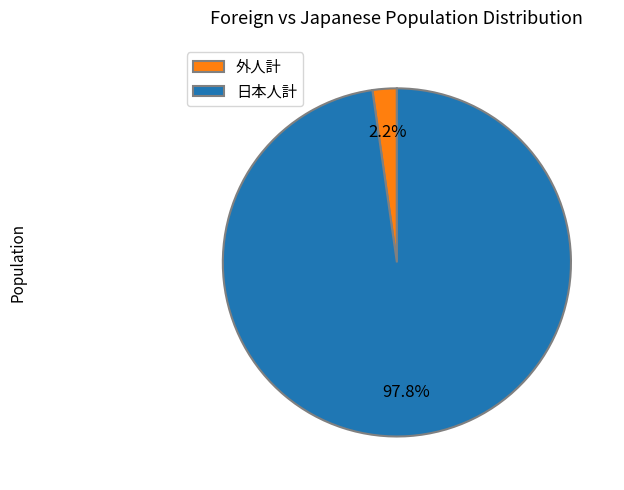

Does any single category account for the majority?

Yes